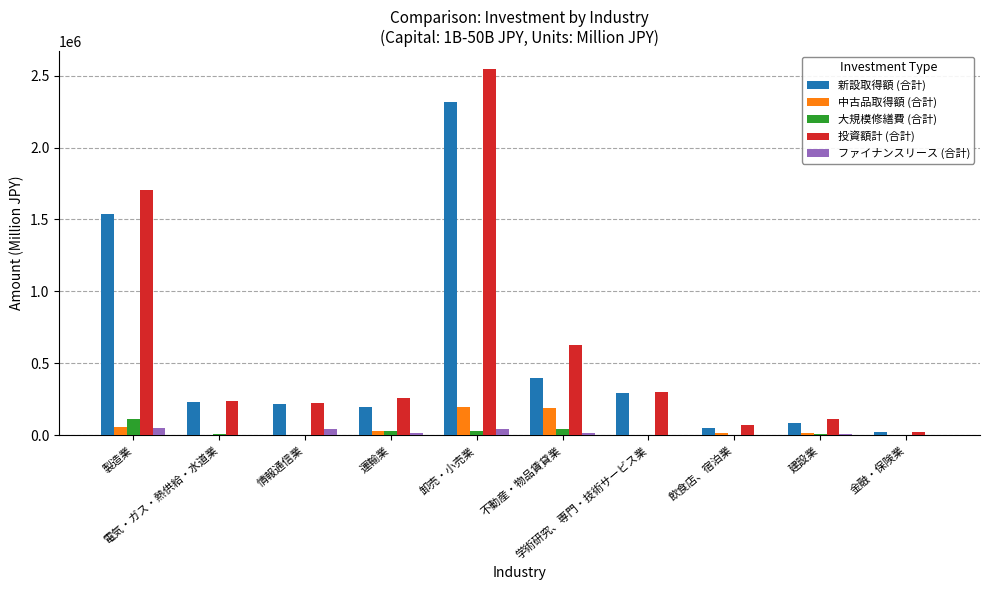

What is the greatest value displayed?

2542578